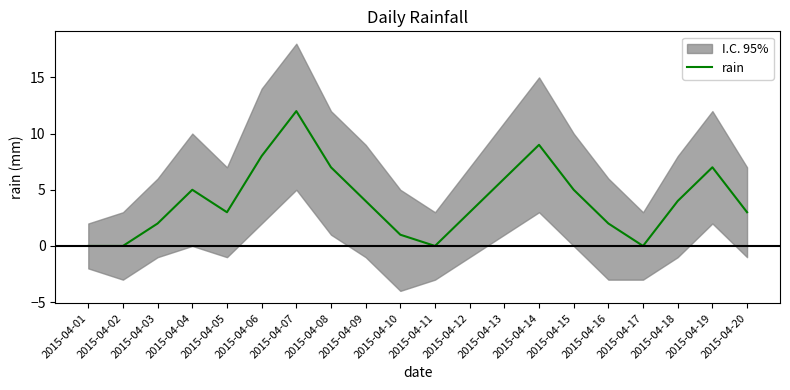

Is this an area chart (filled region under the line)?

No